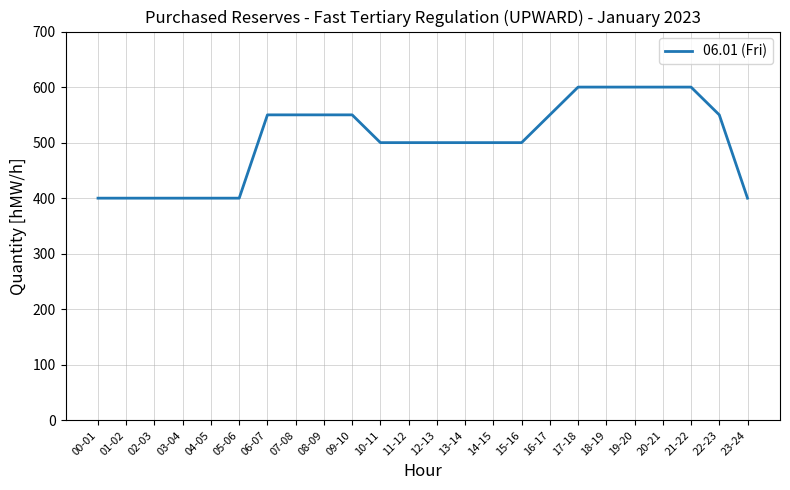

Is it true that the value at 17-18 is 600?

True